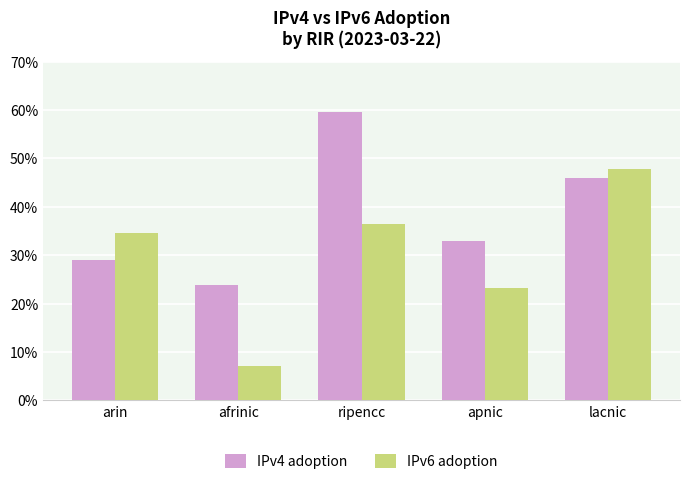

Are the bars horizontal?

No